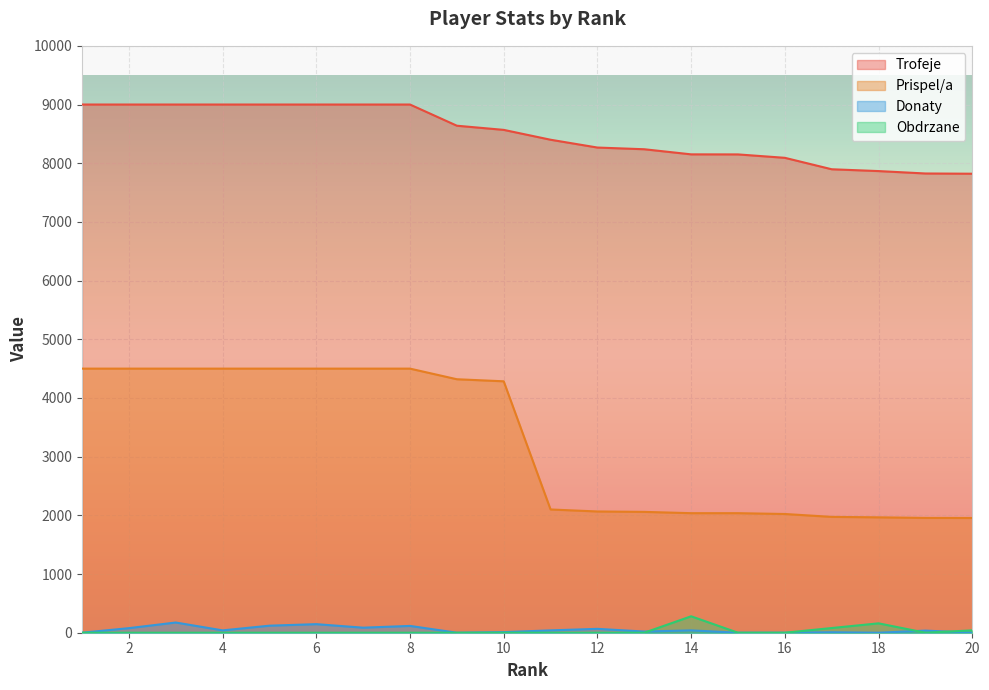

The value of Prispel/a at 4 is 3041. True or false?

False